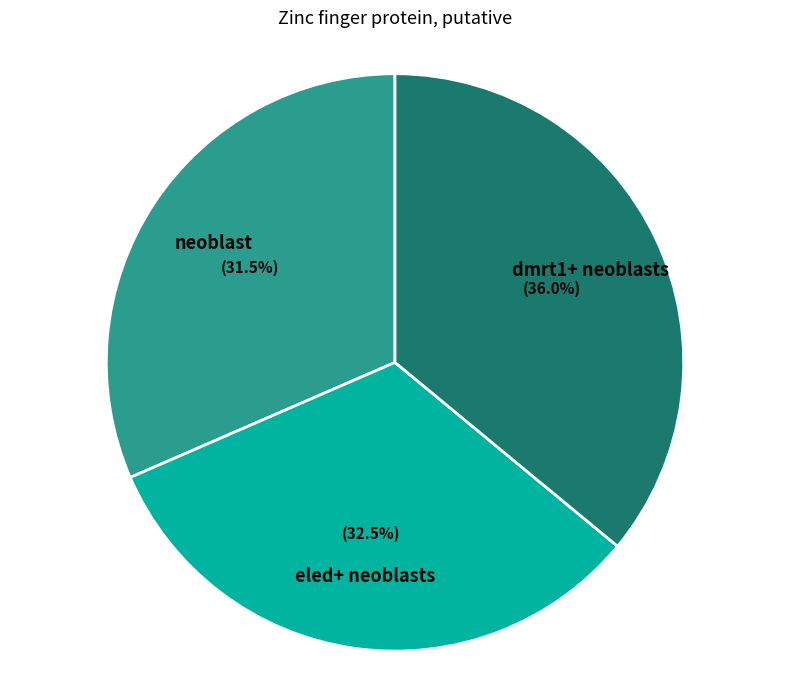

Does any single category account for the majority?

No